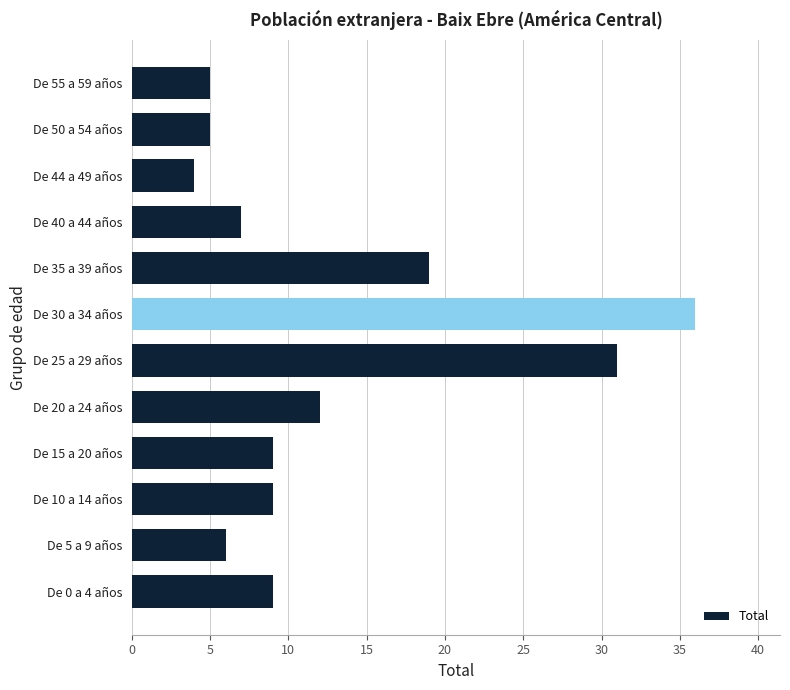

Which category has the highest value across all series?

De 30 a 34 años